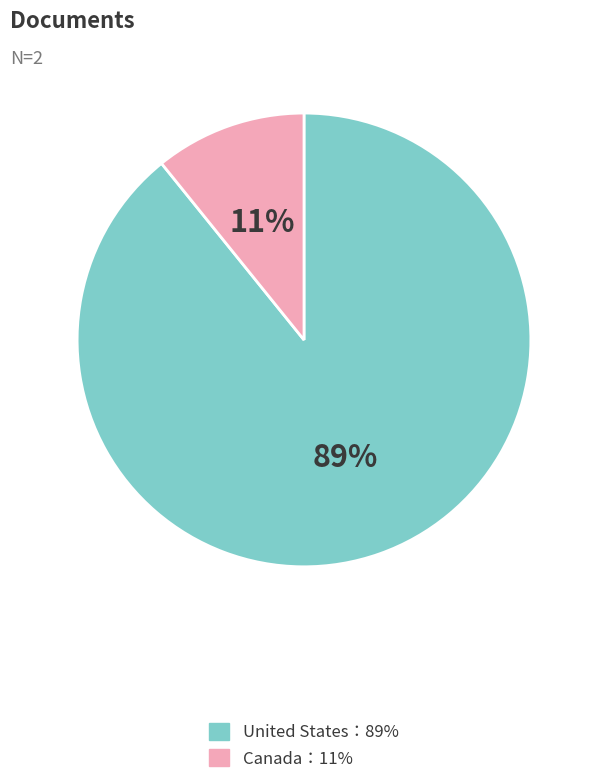

Is there a majority slice in this chart?

Yes